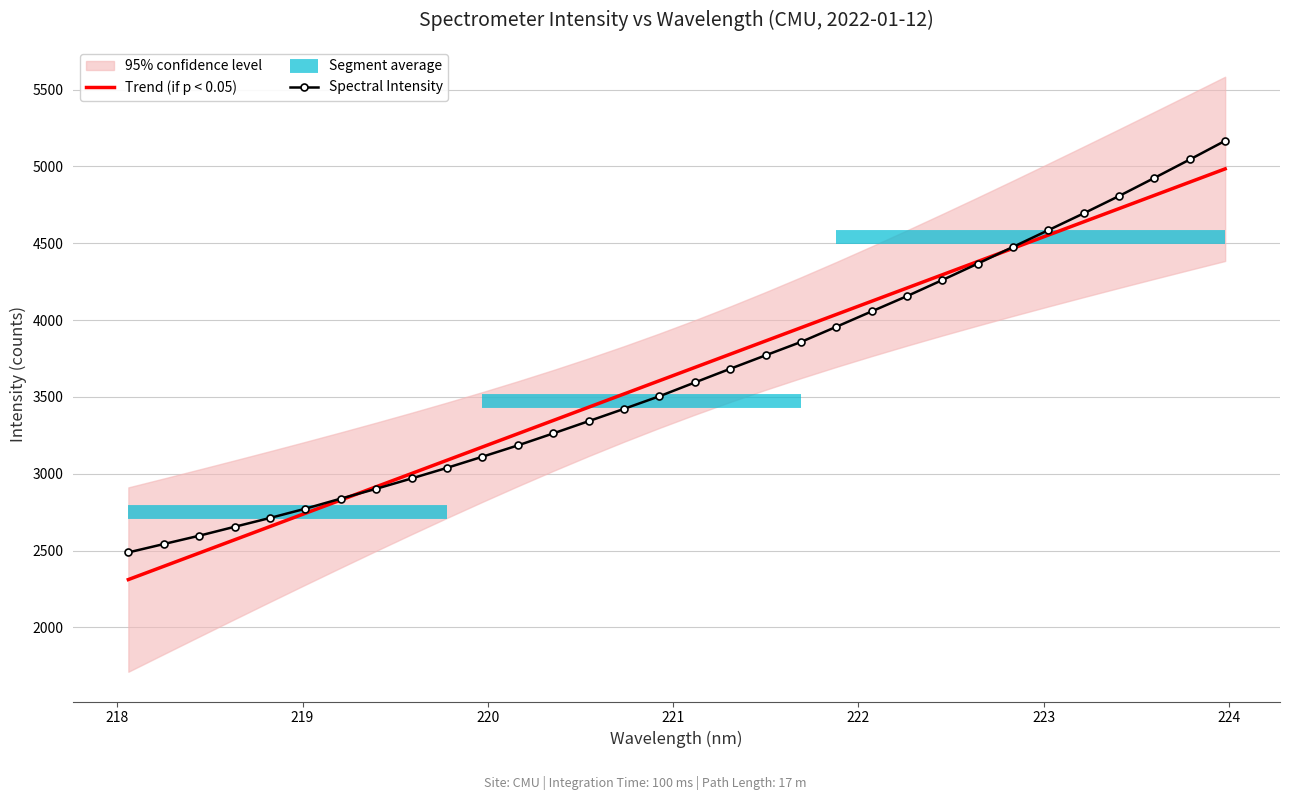

What is the highest value of the Trend (if p < 0.05) series?

4984.6